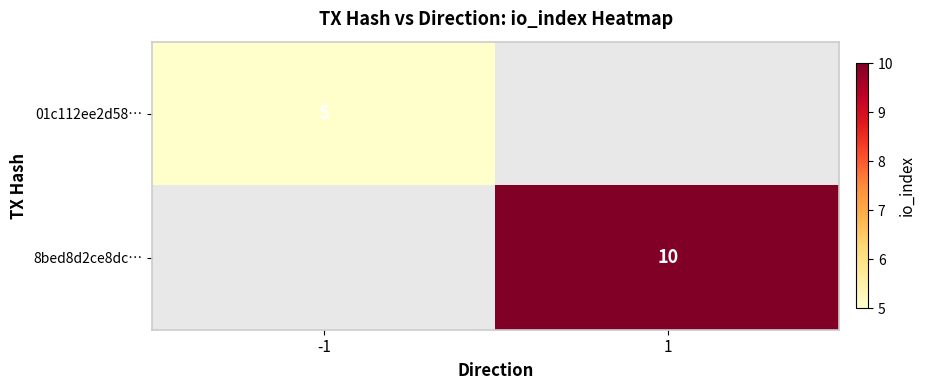

True or false: 01c112ee2d58… has a value of 8 at -1.

False